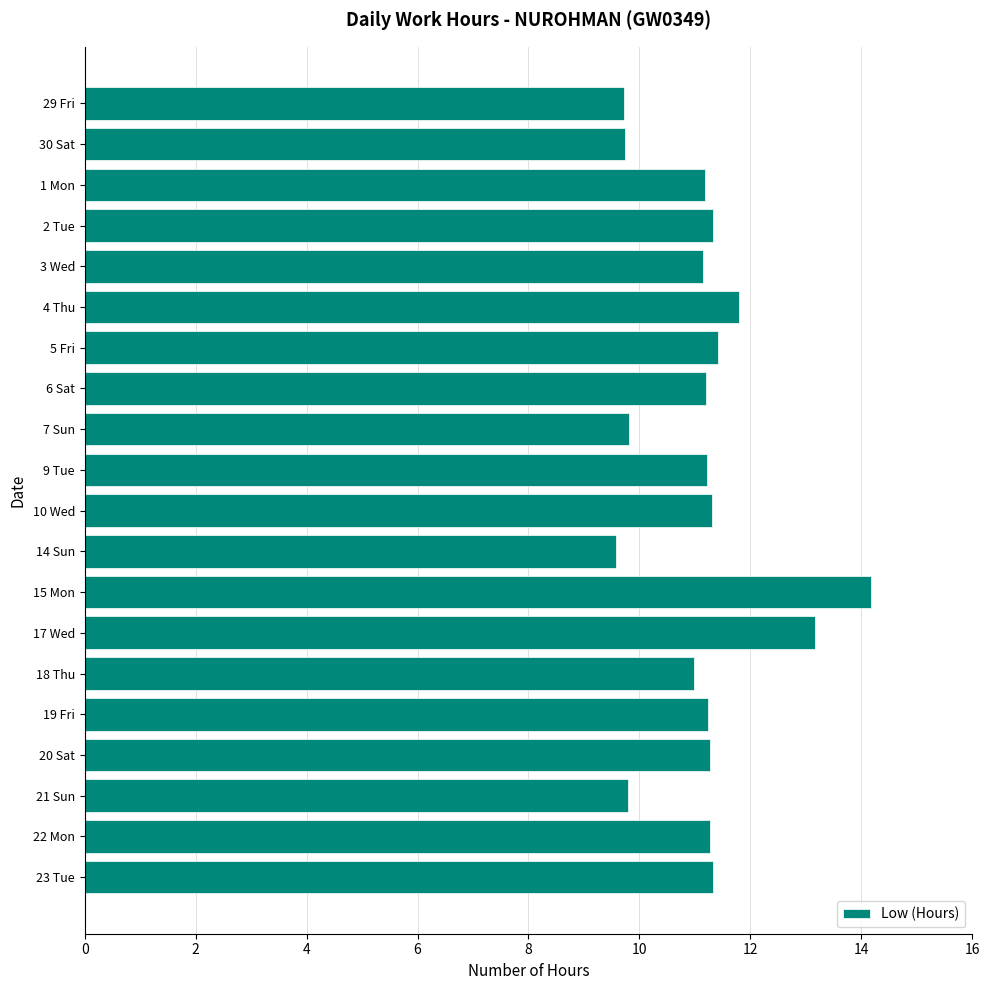

What is the ratio of the value at 7 Sun to the value at 9 Tue?

0.9